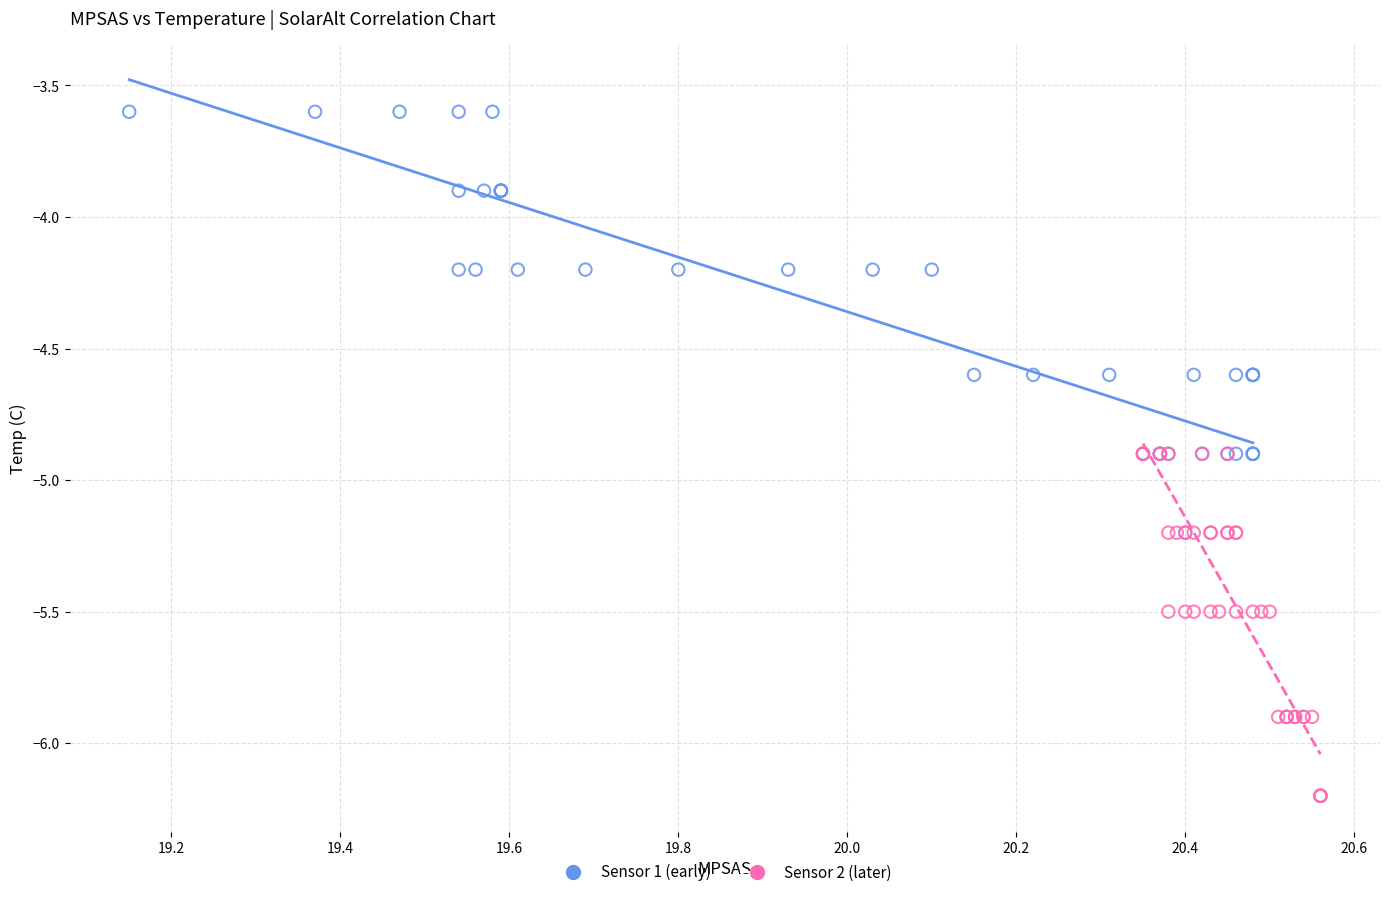

Which series contains the lowest Y value?

Sensor 2 (later)